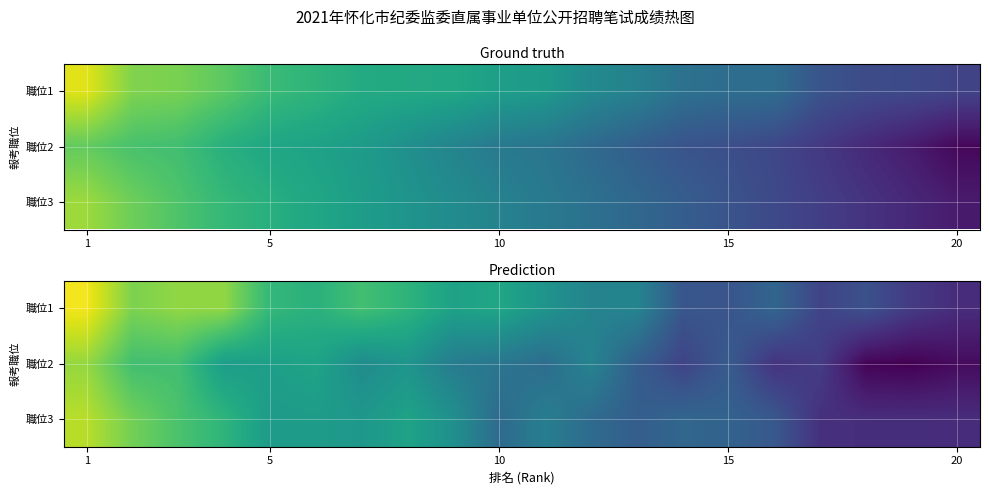

What is the maximum value shown in the chart?

81.5